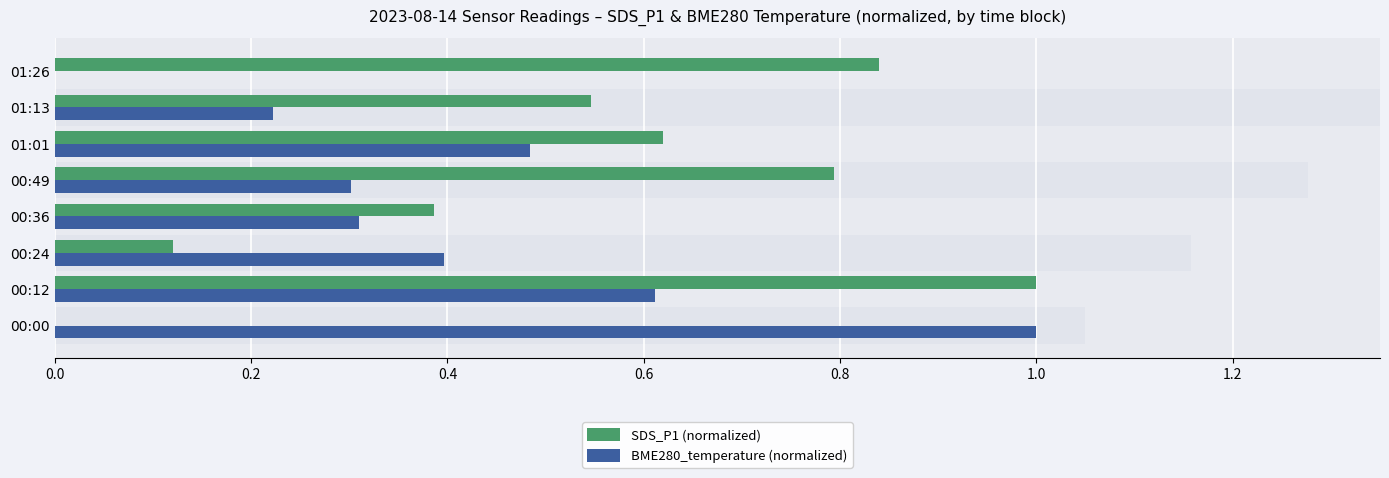

List the series in order of their overall mean, lowest first.

BME280_temperature (normalized), SDS_P1 (normalized)